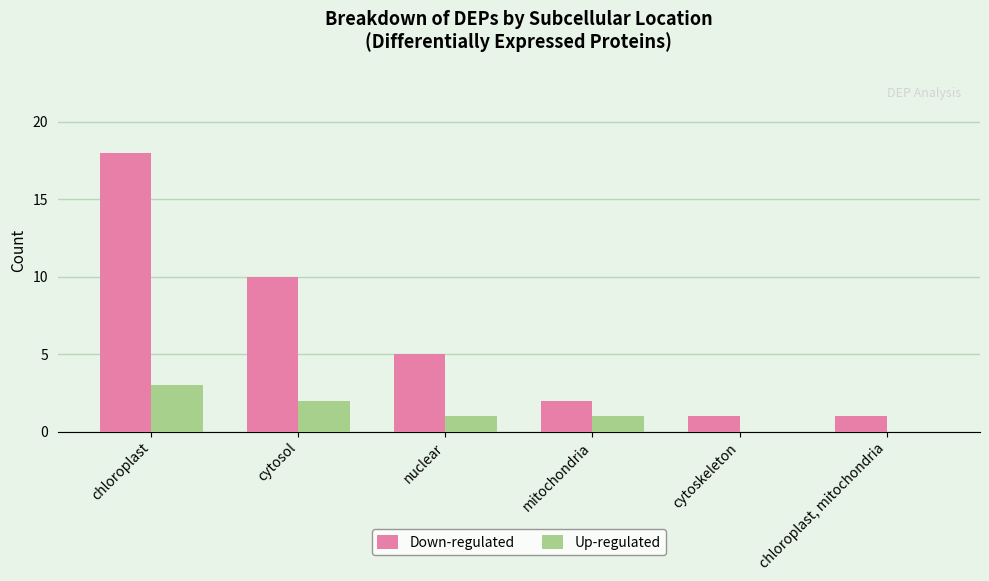

Reading right to left, transcribe all the data shown in this chart.

Down-regulated: 1	1	2	5	10	18
Up-regulated: 0	0	1	1	2	3